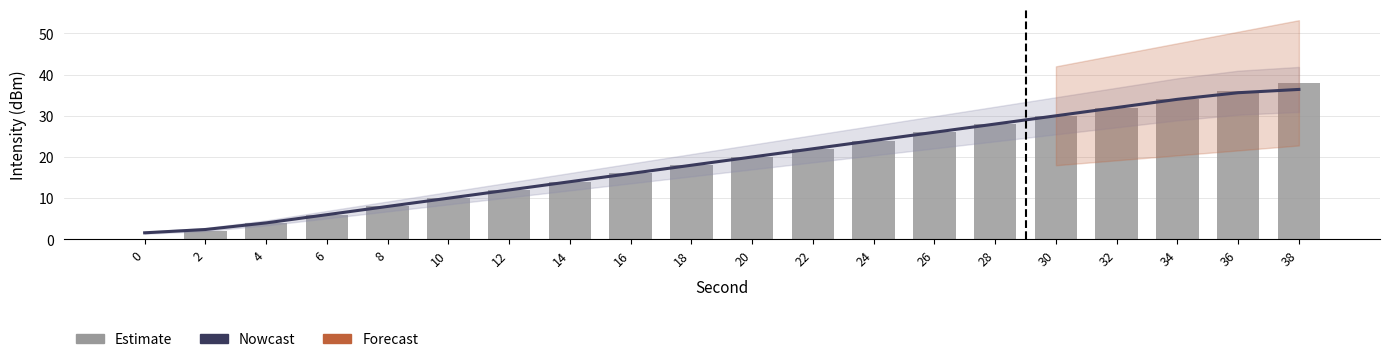

Which category has the highest value in the Nowcast series?

38